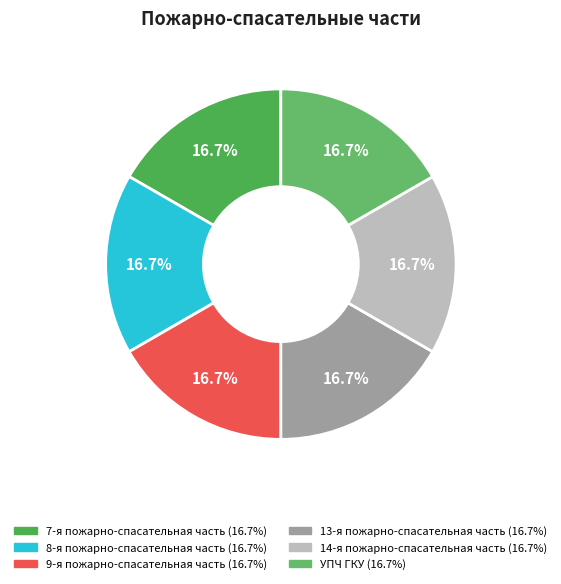

What is the total percentage of 8-я пожарно-спасательная часть and УПЧ ГКУ?

33.3%